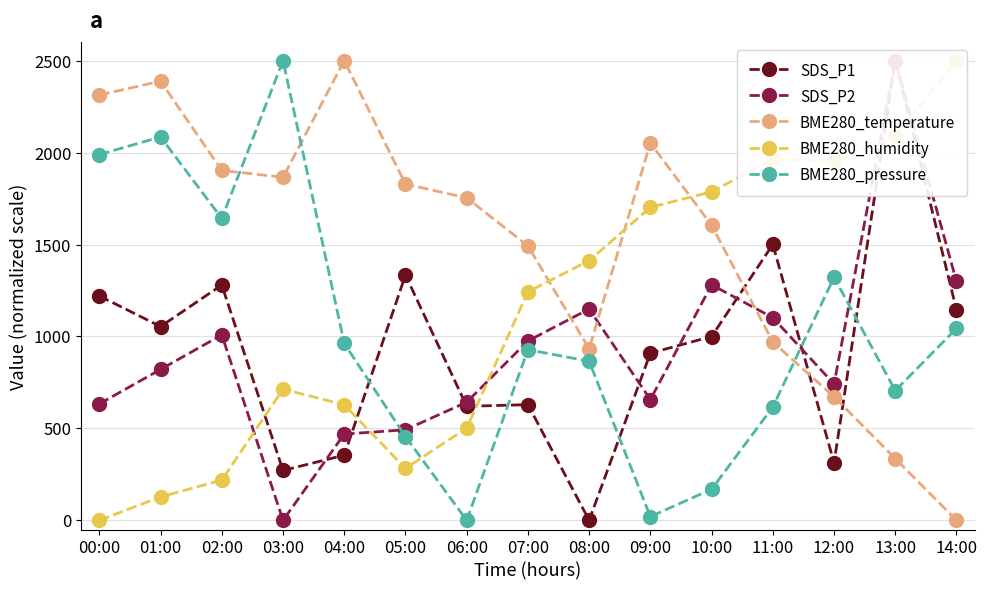

Rank the series at 05:00 from lowest to highest value.

BME280_humidity, BME280_pressure, SDS_P2, SDS_P1, BME280_temperature